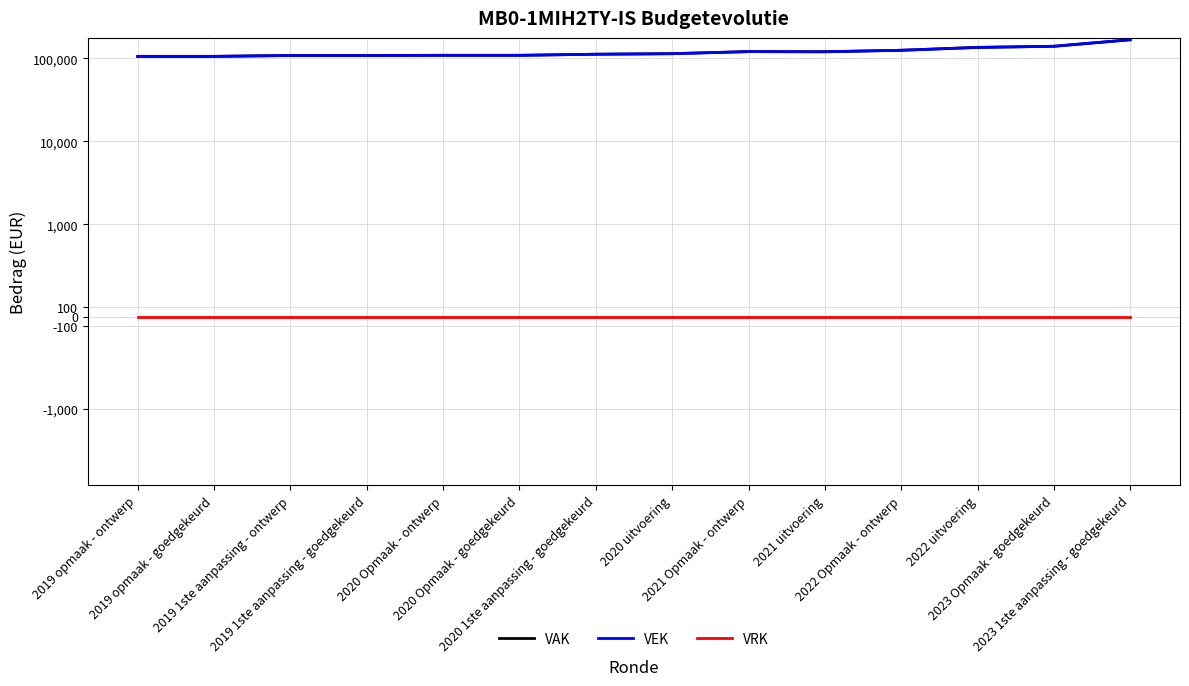

True or false: VAK and VRK intersect in this chart.

False